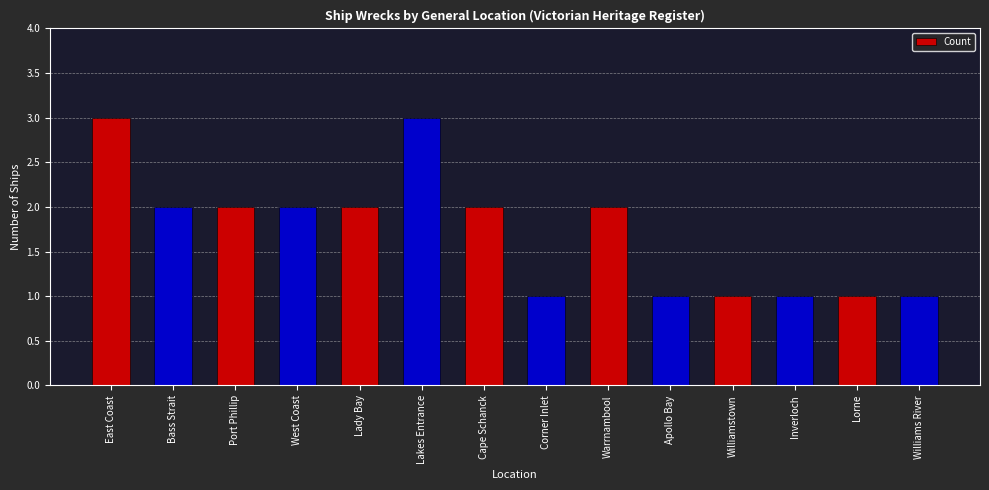

Count the number of categories in the chart.

14